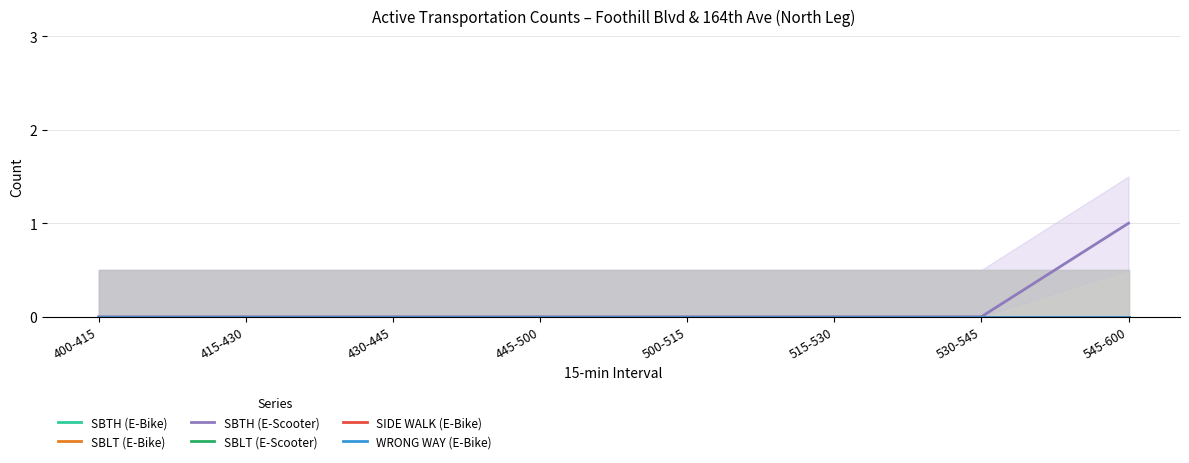

At which label does SBLT (E-Scooter) reach its peak?

400-415